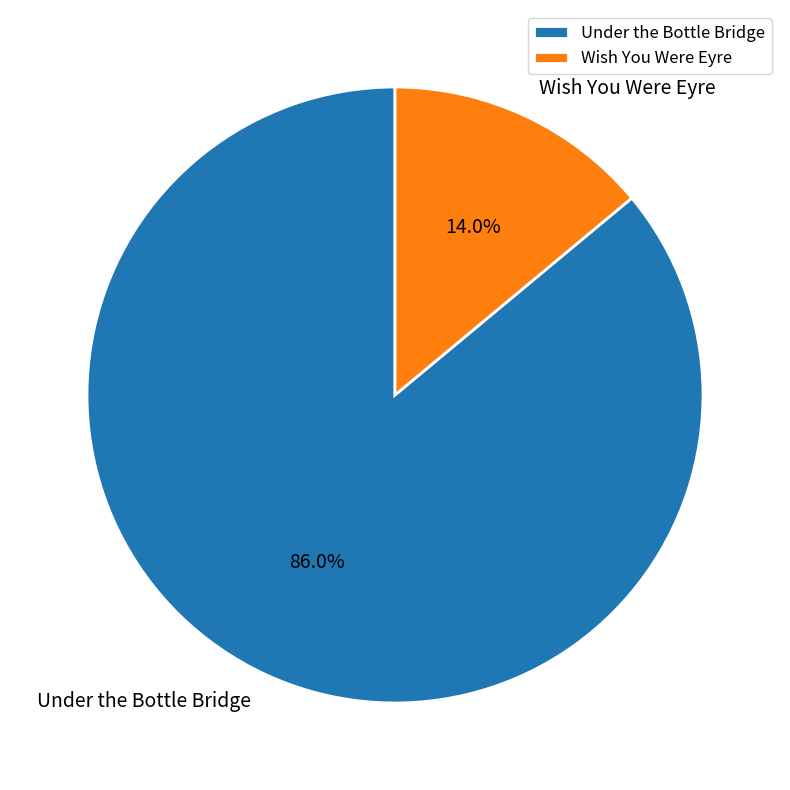

What is the smallest slice in the pie chart?

Wish You Were Eyre